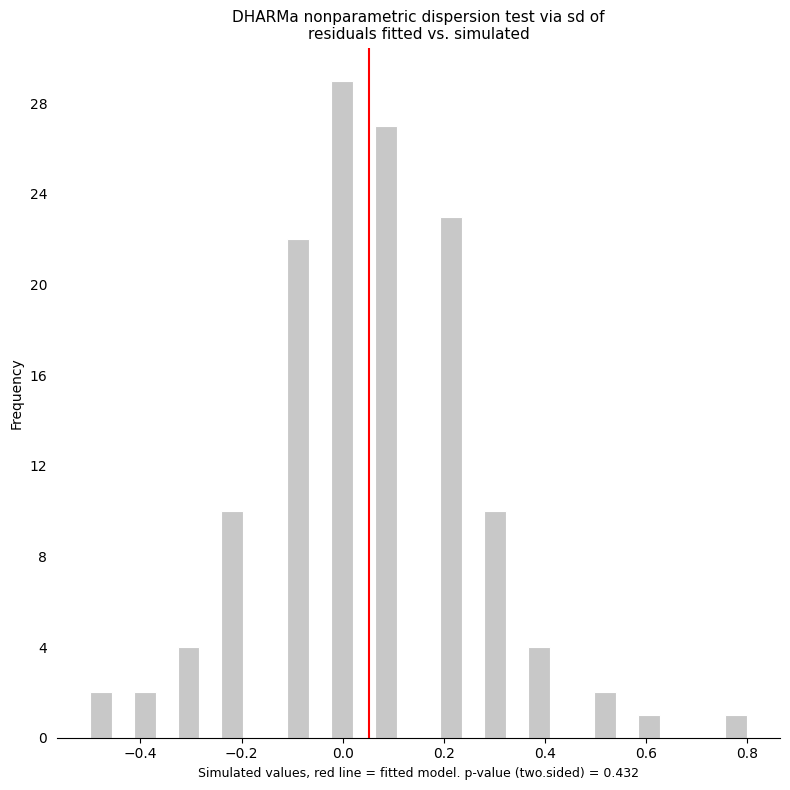

Around what value on the x-axis is the tallest bar? Give the approximate position of its centre, as read against the axis.

0.00